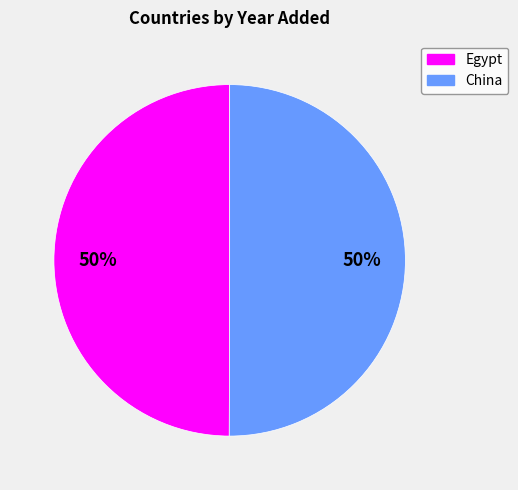

What is the ratio of the value at Egypt to the value at China?

1.0